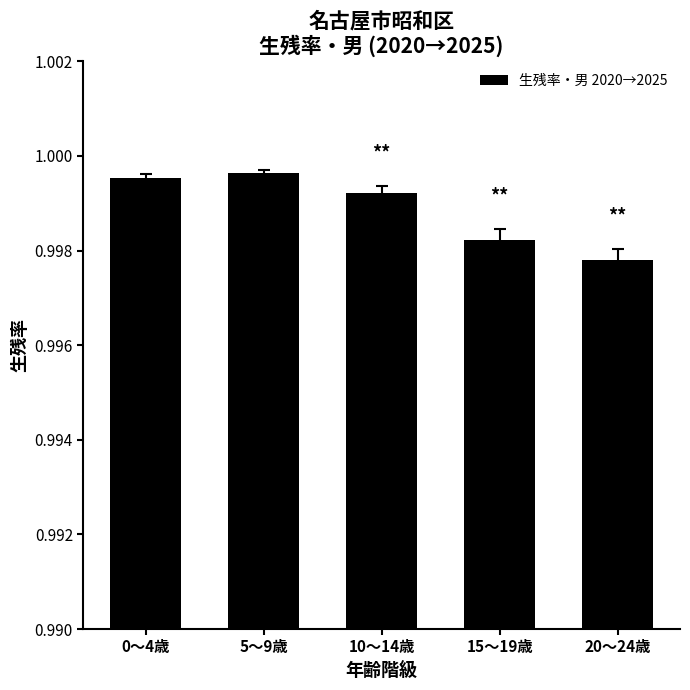

The value at 20～24歳 is 1.7. True or false?

False